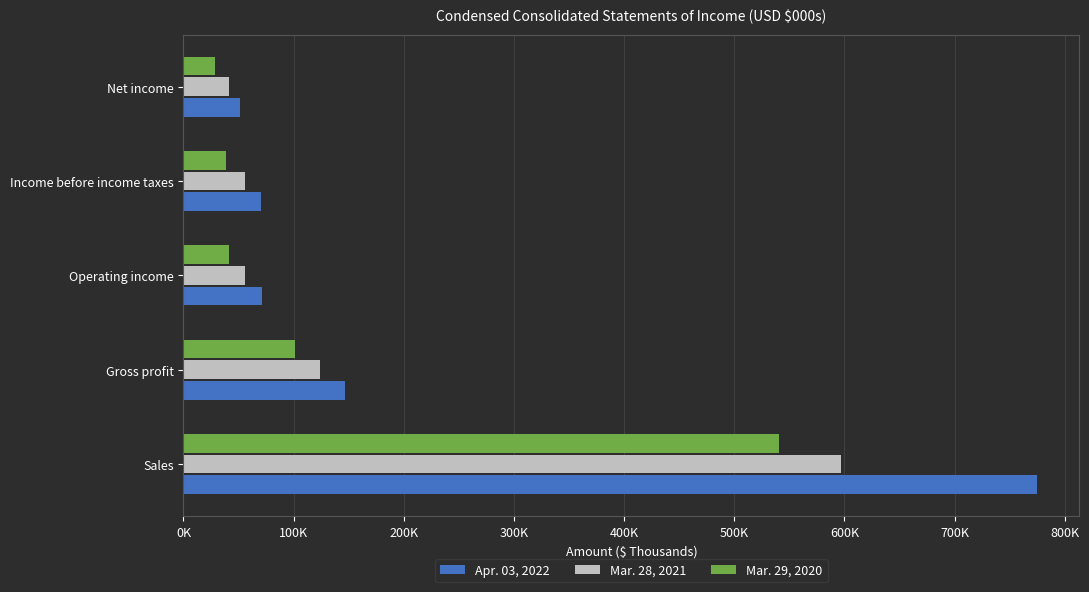

Which series has the largest total across all categories?

Apr. 03, 2022